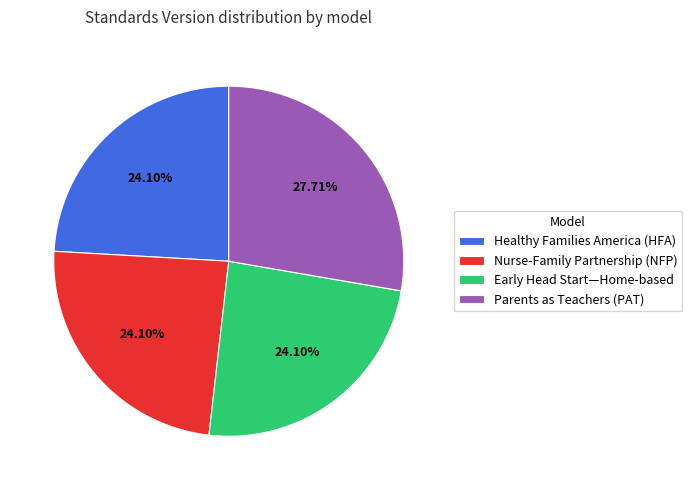

Is it true that Parents as Teachers (PAT) is 34% of the pie?

False